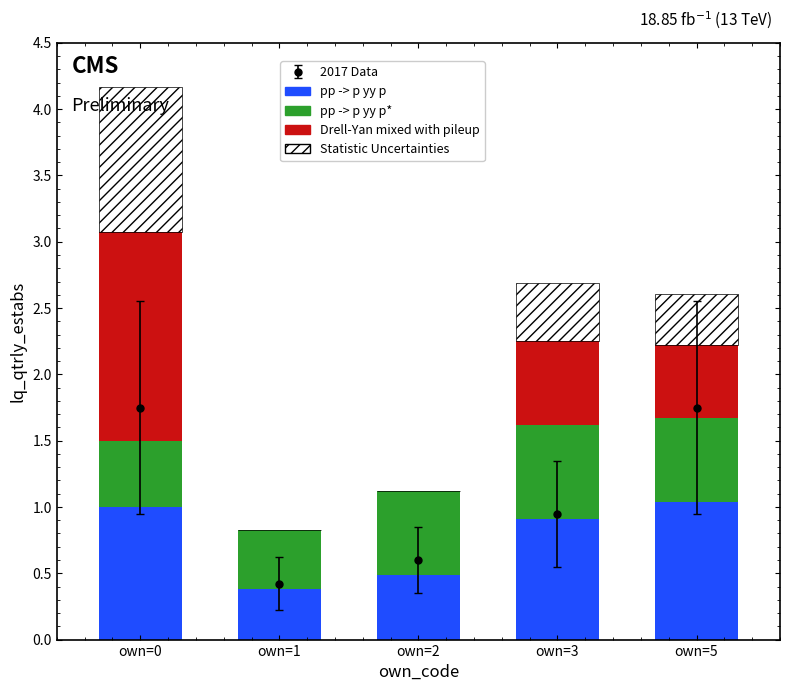

The value of pp -> p yy p at own=2 is 0.5. True or false?

True